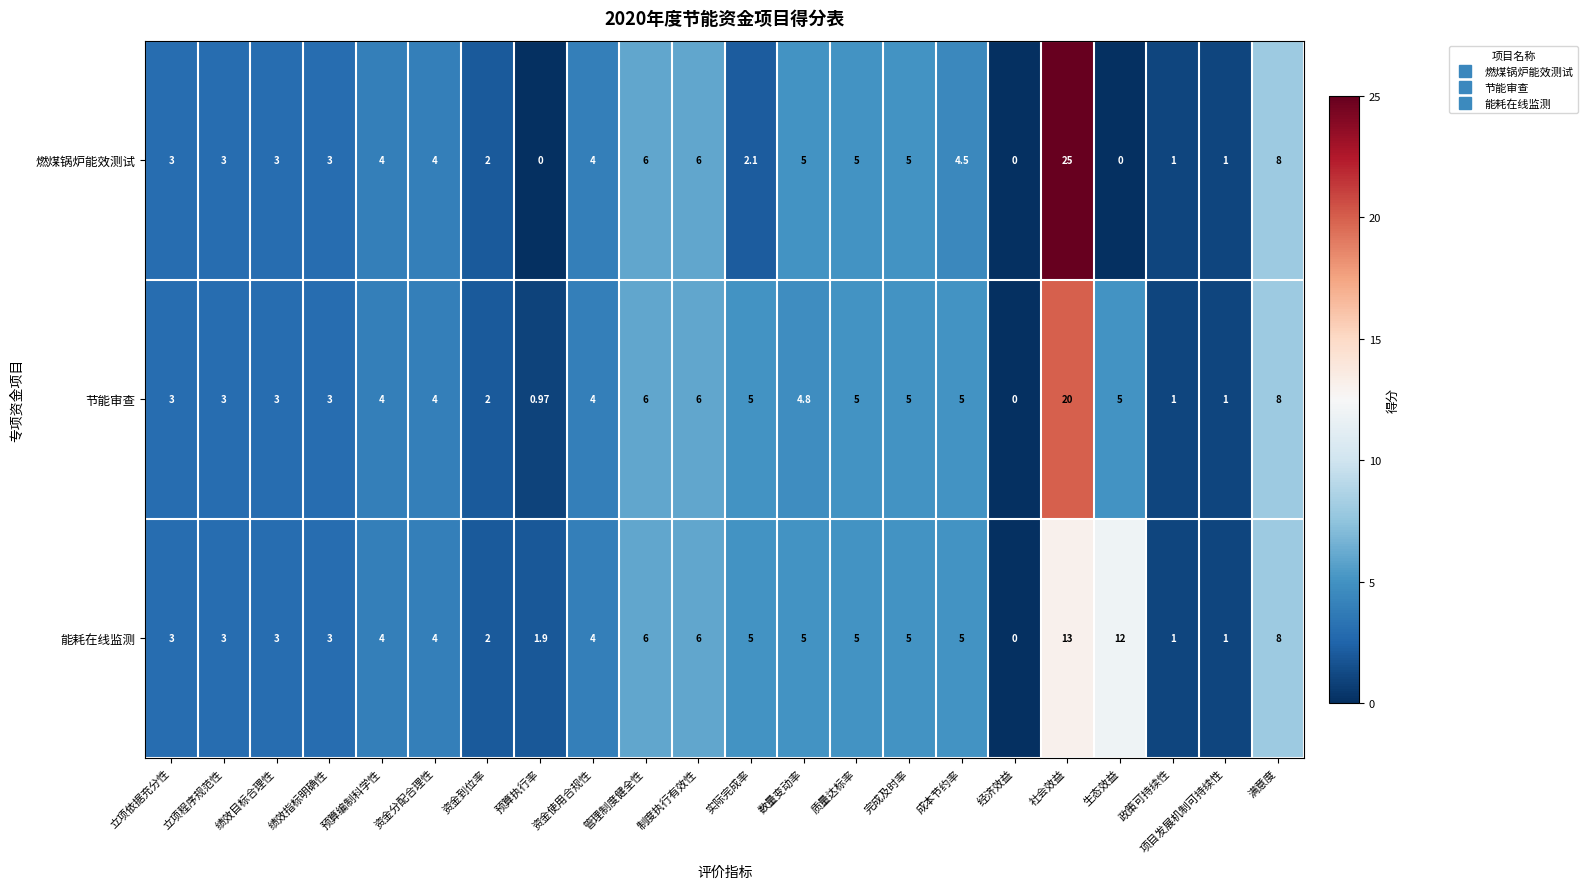

Rank the series by their maximum value, from lowest to highest.

能耗在线监测, 节能审查, 燃煤锅炉能效测试